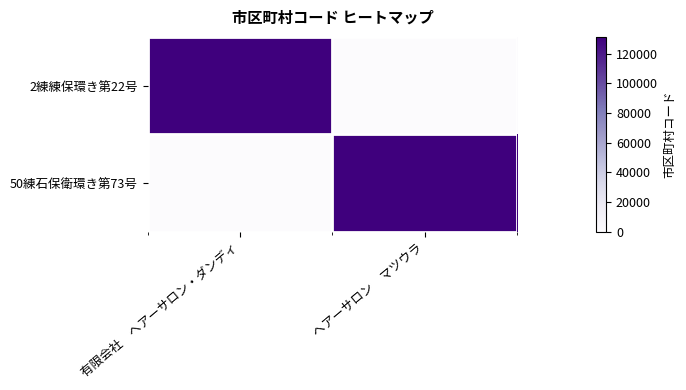

Reading left to right, list all the values displayed in this chart.

2練練保環き第22号: 有限会社　ヘアーサロン・ダンディ=131202	ヘアーサロン　マツウラ=0
50練石保衛環き第73号: 有限会社　ヘアーサロン・ダンディ=0	ヘアーサロン　マツウラ=131202